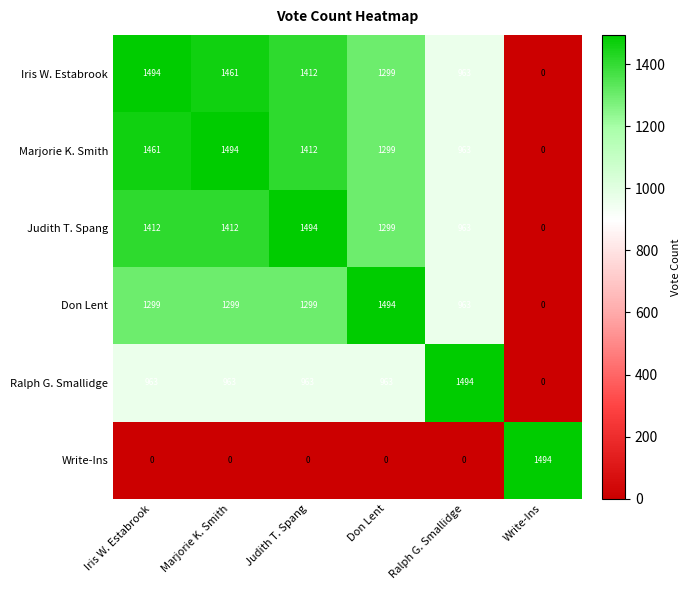

What is the sum of the Ralph G. Smallidge values at Marjorie K. Smith and Write-Ins?

963